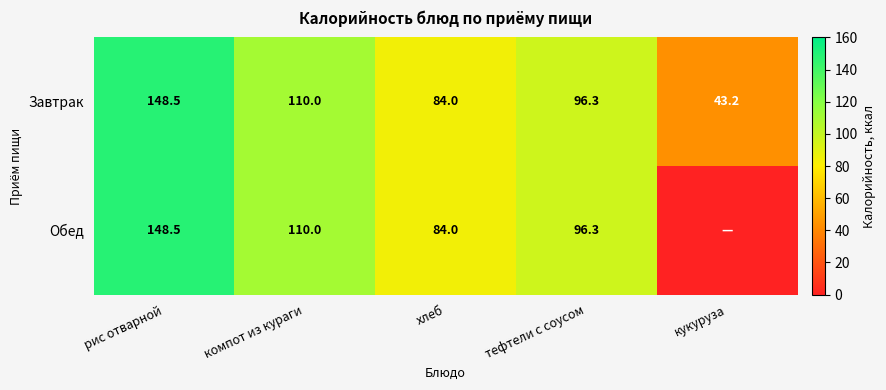

At how many categories does at least one series exceed 77?

4